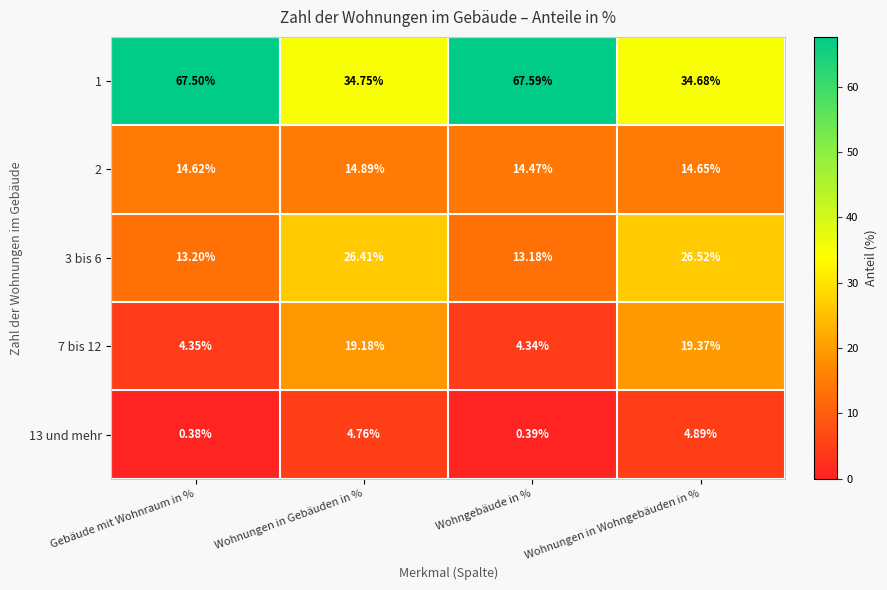

At which label is 3 bis 6 closest to 19?

Gebäude mit Wohnraum in %